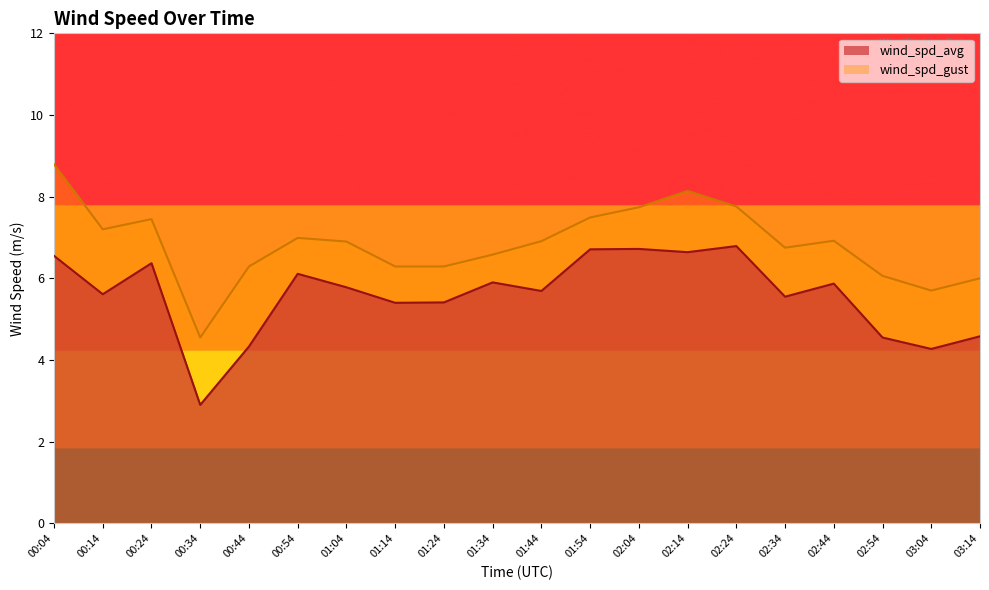

The wind_spd_avg series shows 5.4 at 01:24. True or false?

True